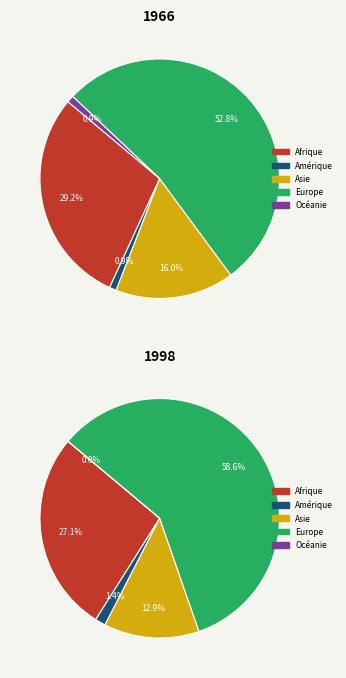

Is there any slice that represents more than half of the pie?

Yes